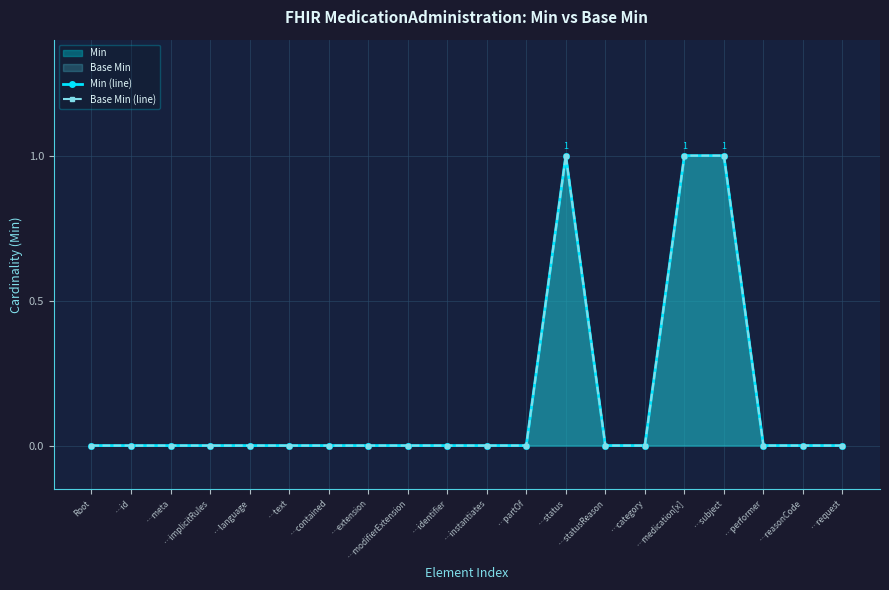

How many values in the Base Min (line) series exceed 0?

3